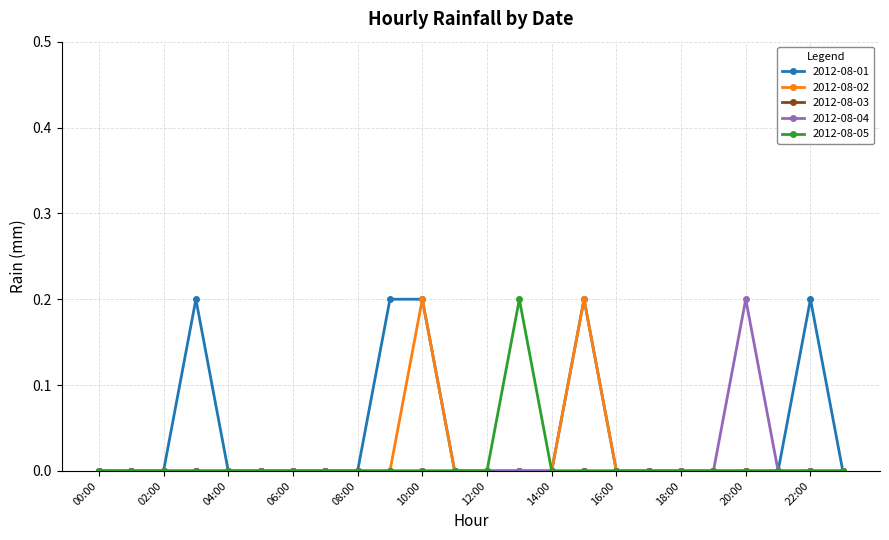

What is the difference between the maximum and minimum values in the 2012-08-02 series?

0.2